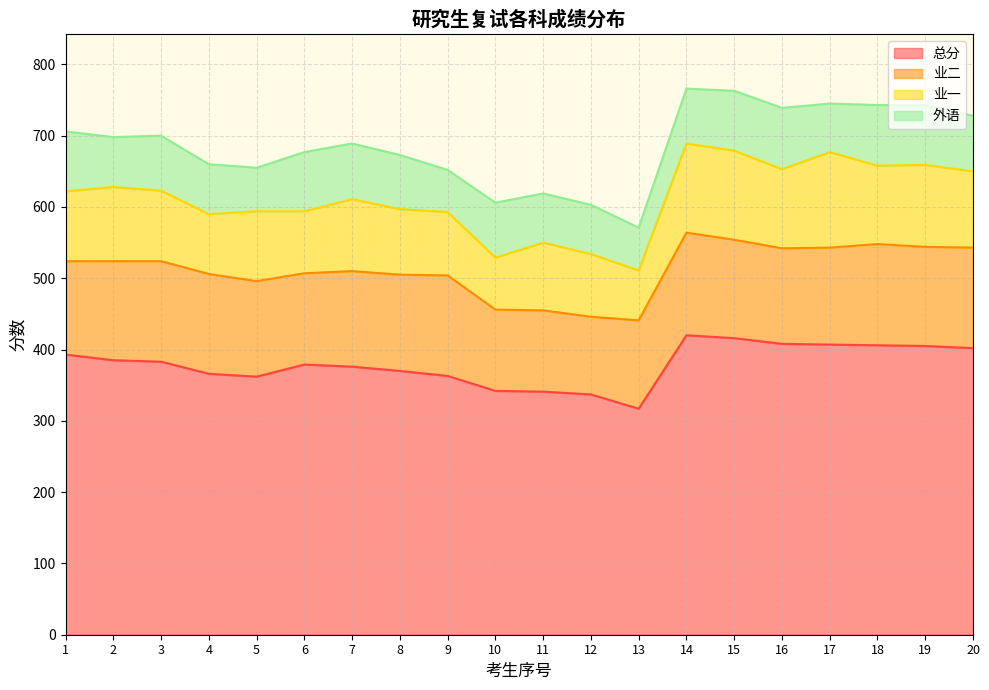

What is the value of the 业一 point at the 9th from the left?

89